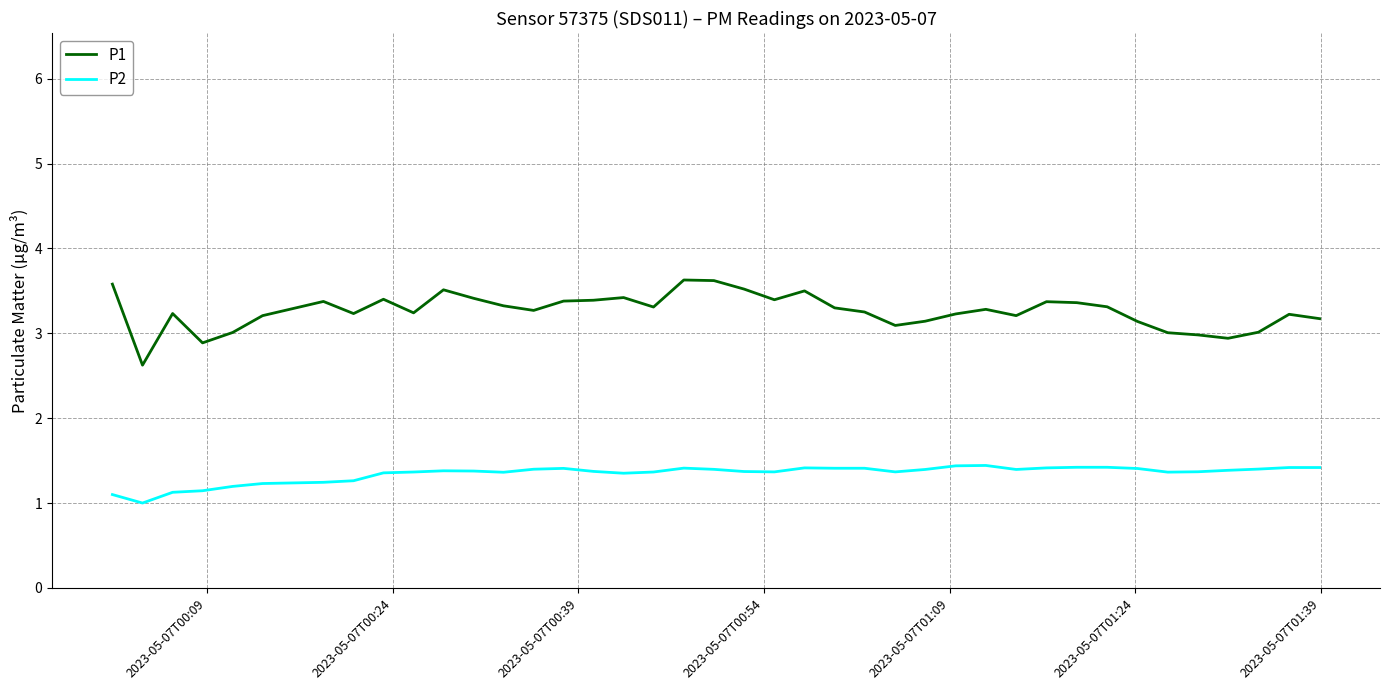

Rank the series by their average value, from highest to lowest.

P1, P2